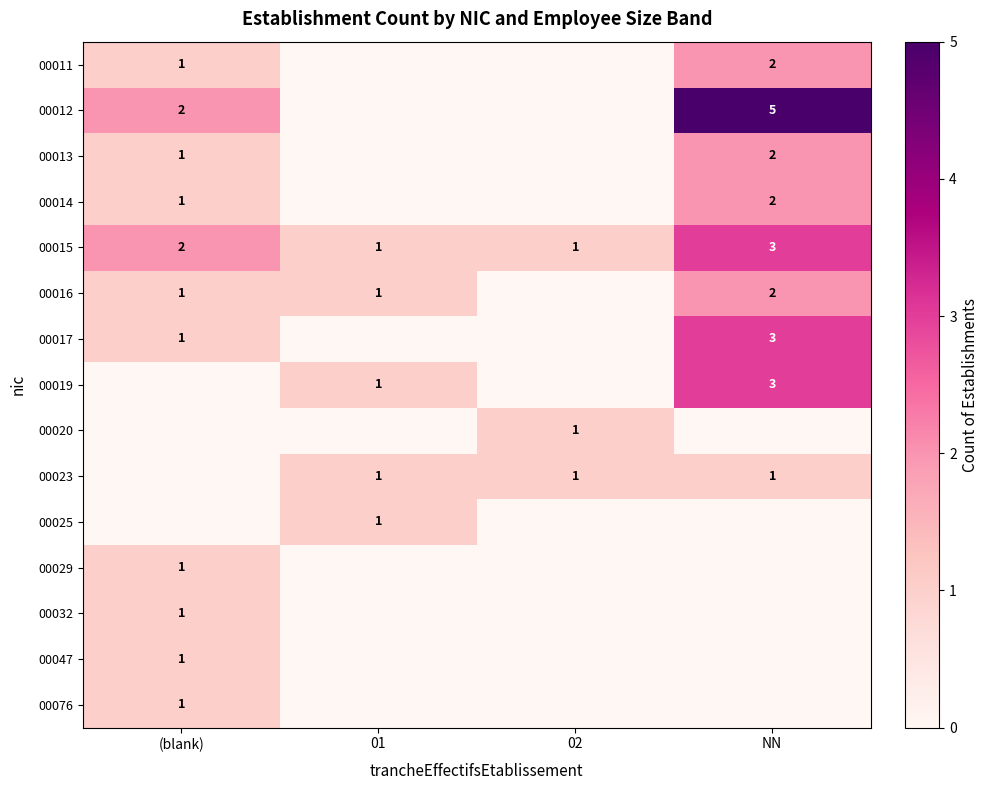

How many distinct data groups are displayed?

15